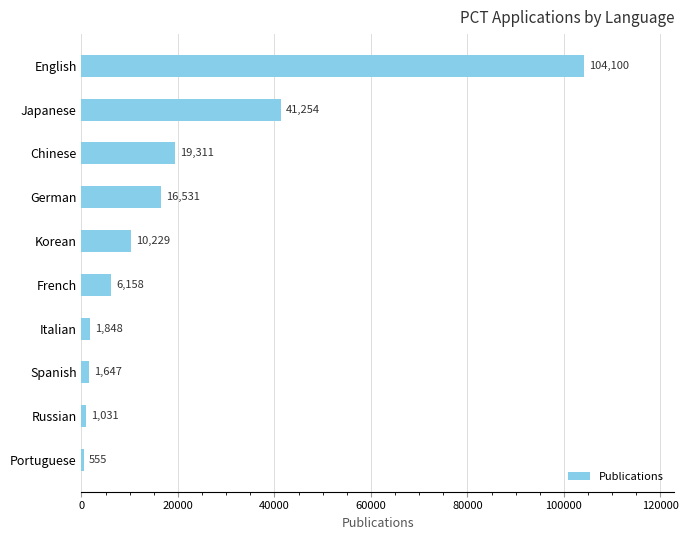

Reading top to bottom, list all the values displayed in this chart.

104100	41254	19311	16531	10229	6158	1848	1647	1031	555